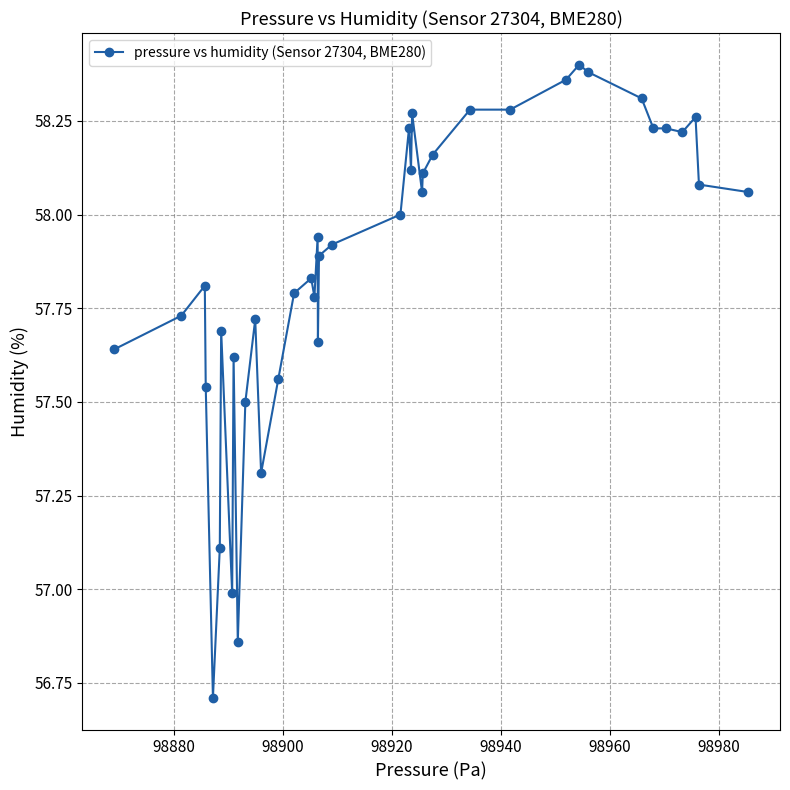

What is the minimum value shown in the chart?

56.7